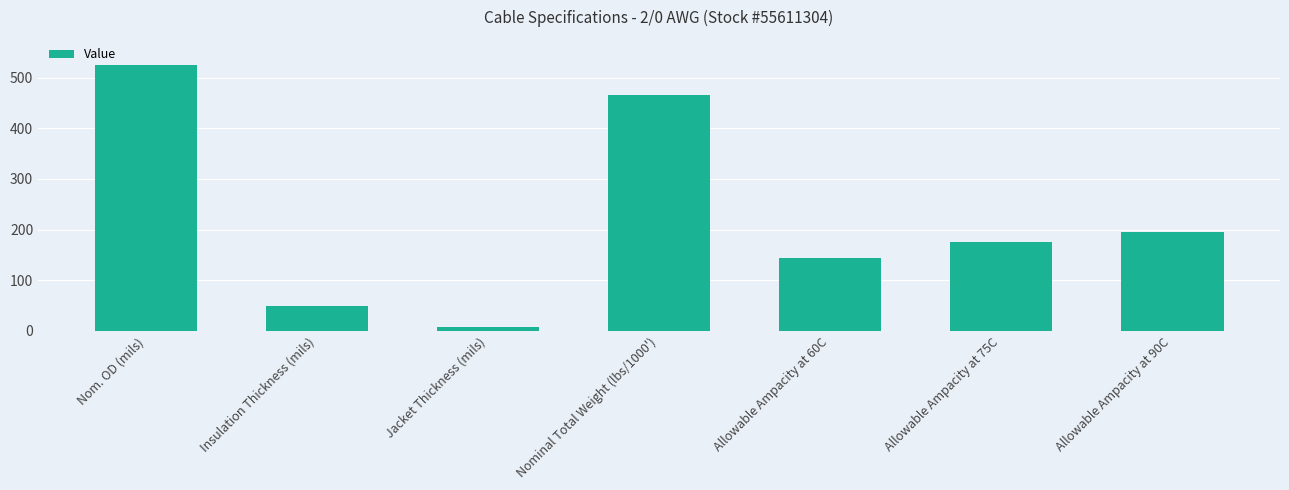

At which category does the chart reach its minimum across all series?

Jacket Thickness (mils)